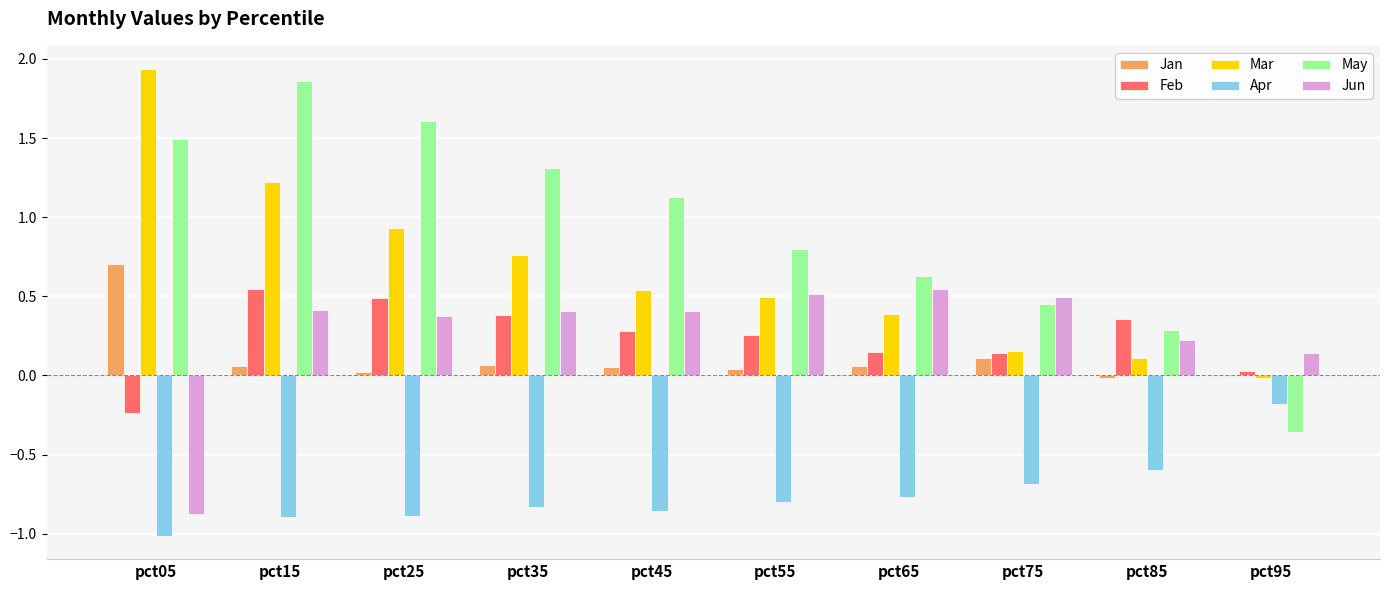

At which category is the sum across all series the highest?

pct15